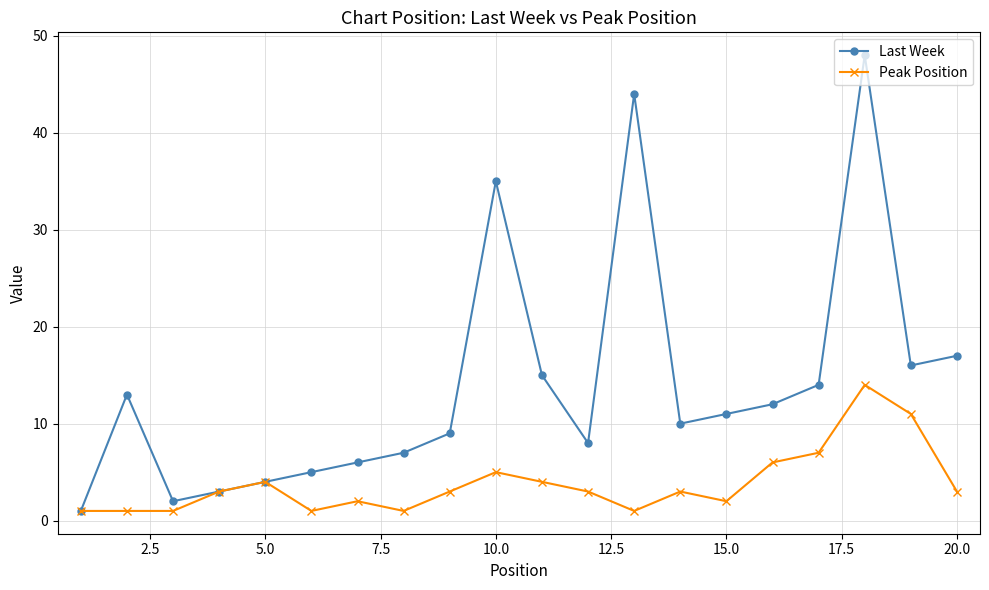

What is the greatest value displayed?

48